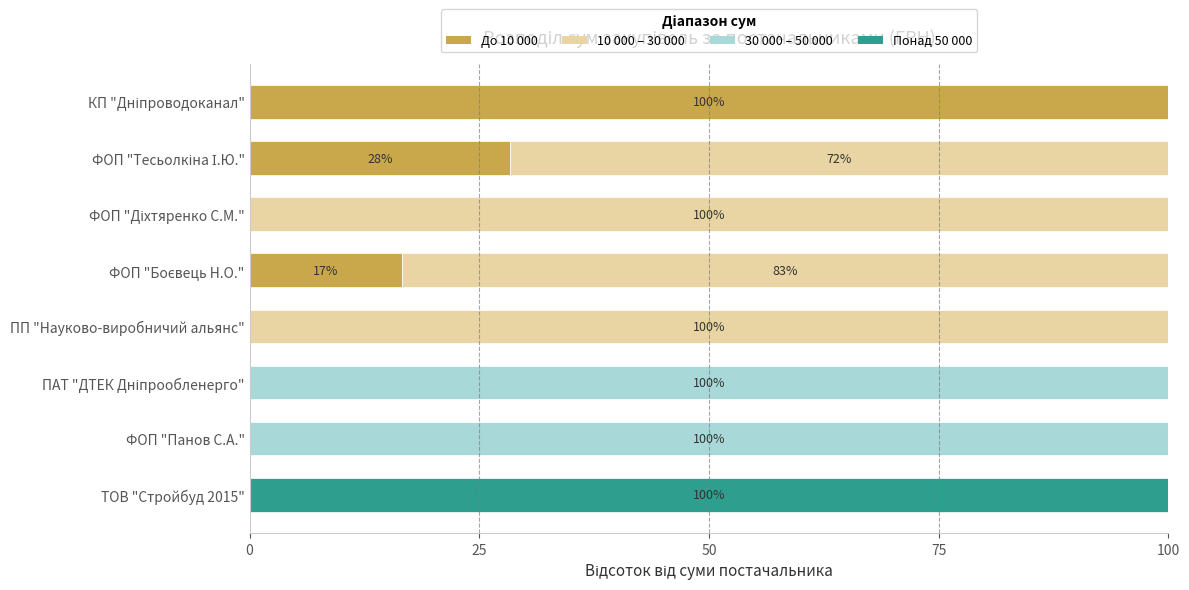

True or false: До 10 000 has a value of 0.0 at ПП "Науково-виробничий альянс".

True